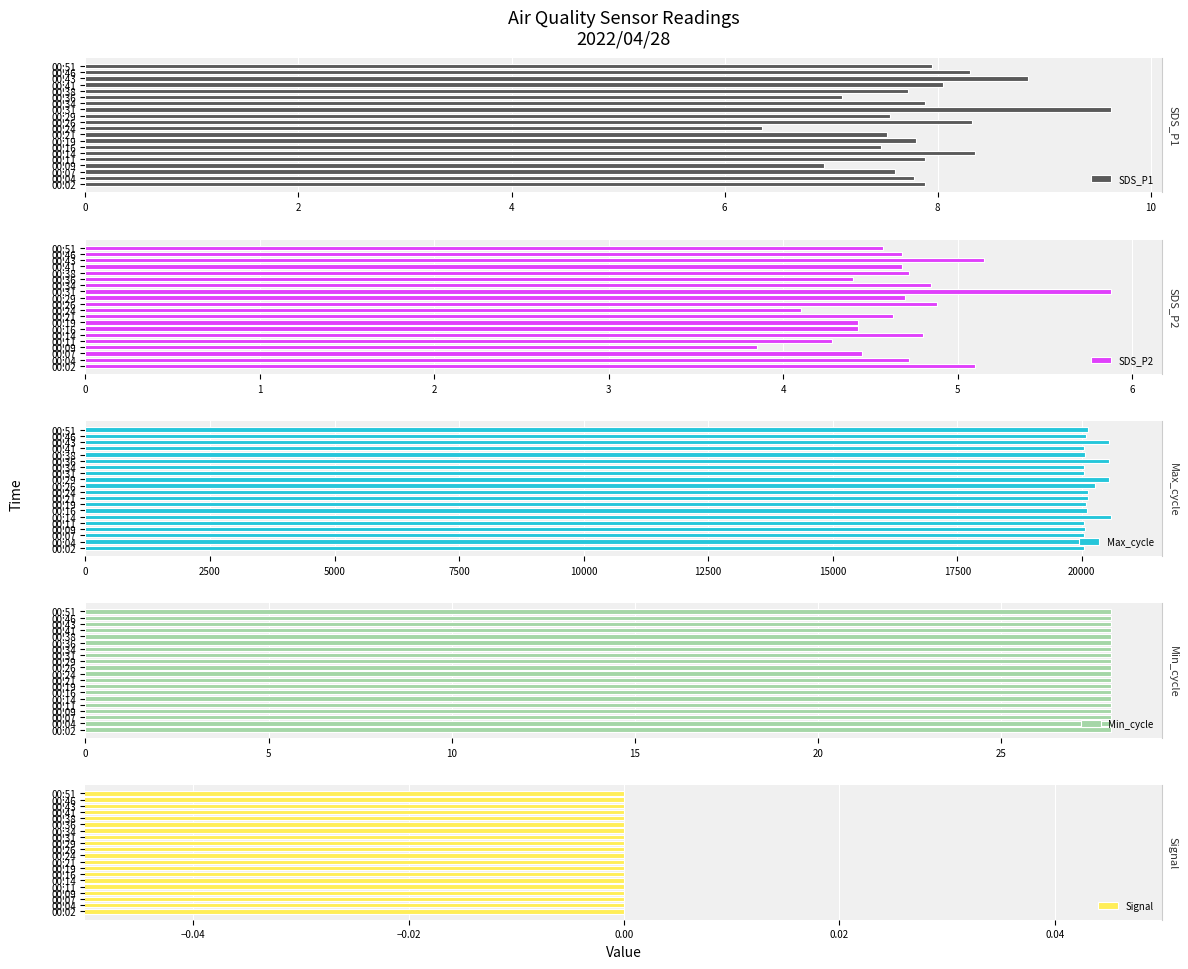

Is it true that SDS_P2 equals 8.8 at 00:02?

False